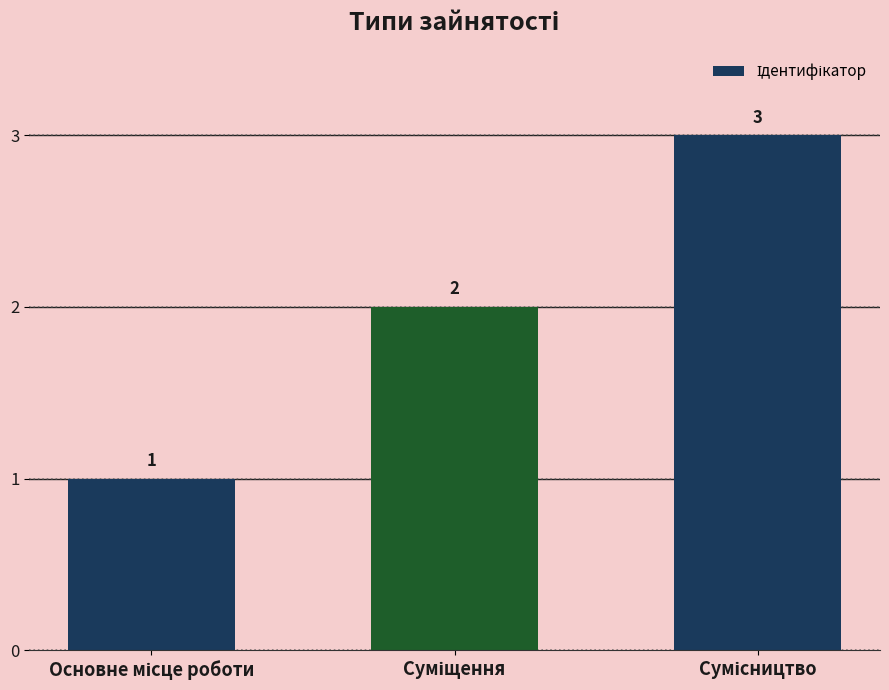

What is the sum of all values?

6